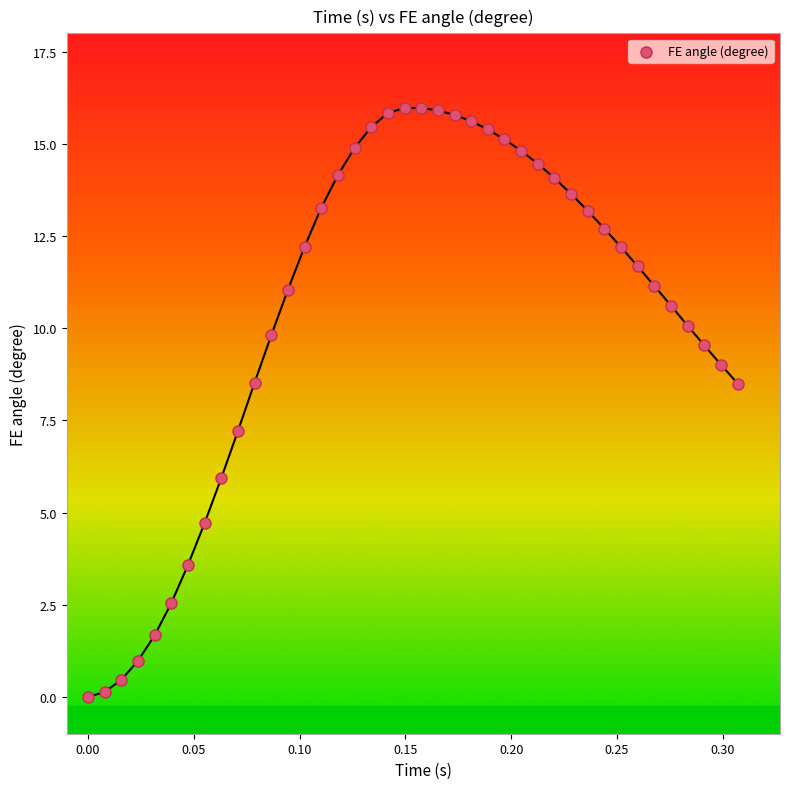

What is the range of X values (max minus min)?

0.3